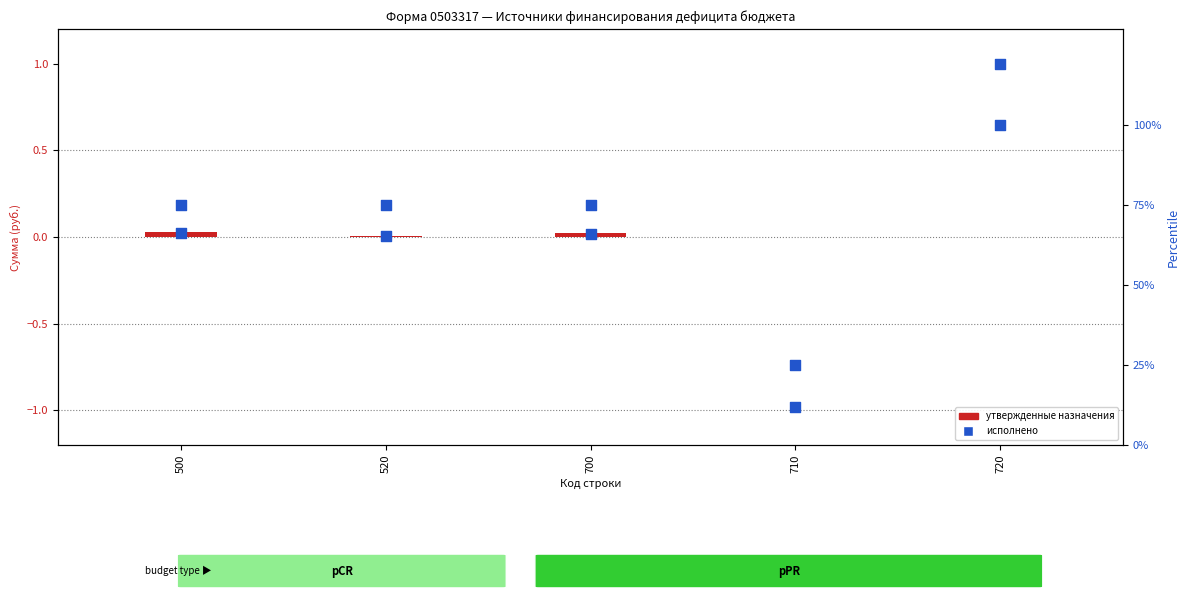

Which series contains the highest Y value?

Исполнено